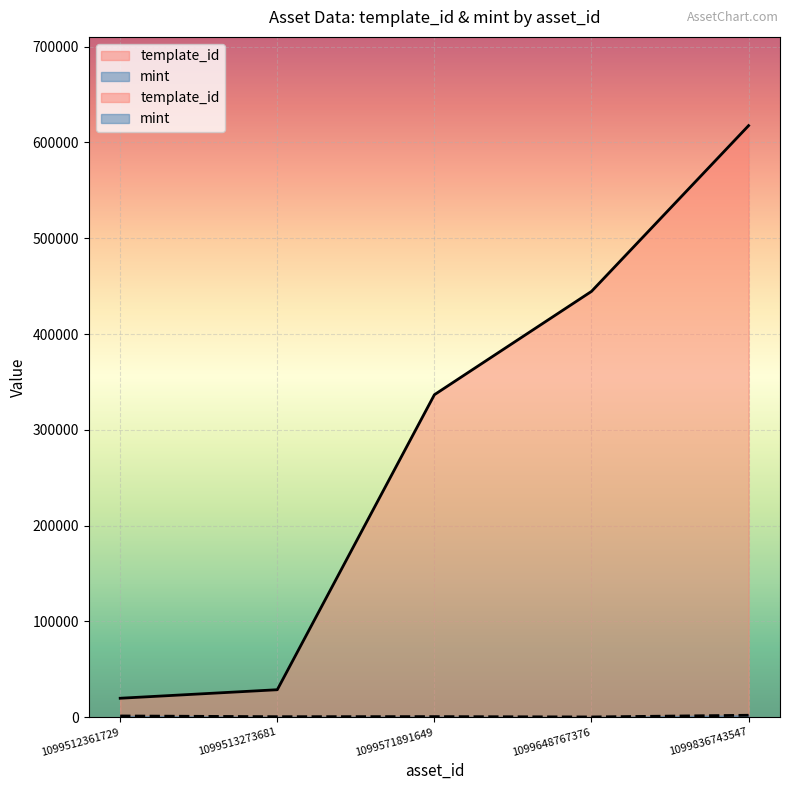

How many data points in template_id are less than 336643?

2